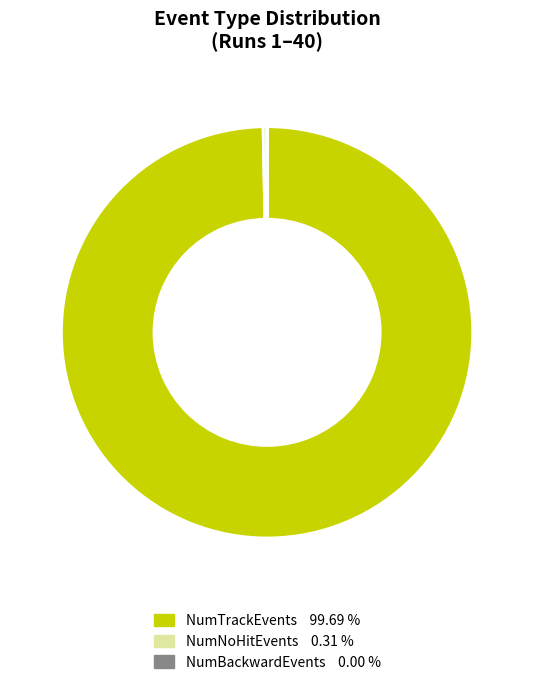

Does any single category account for the majority?

Yes